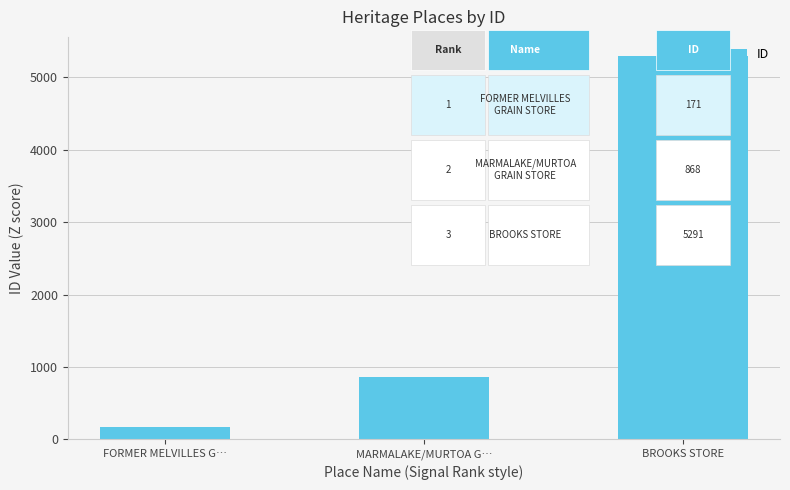

Reading left to right, extract all data points from this chart.

171	868	5291